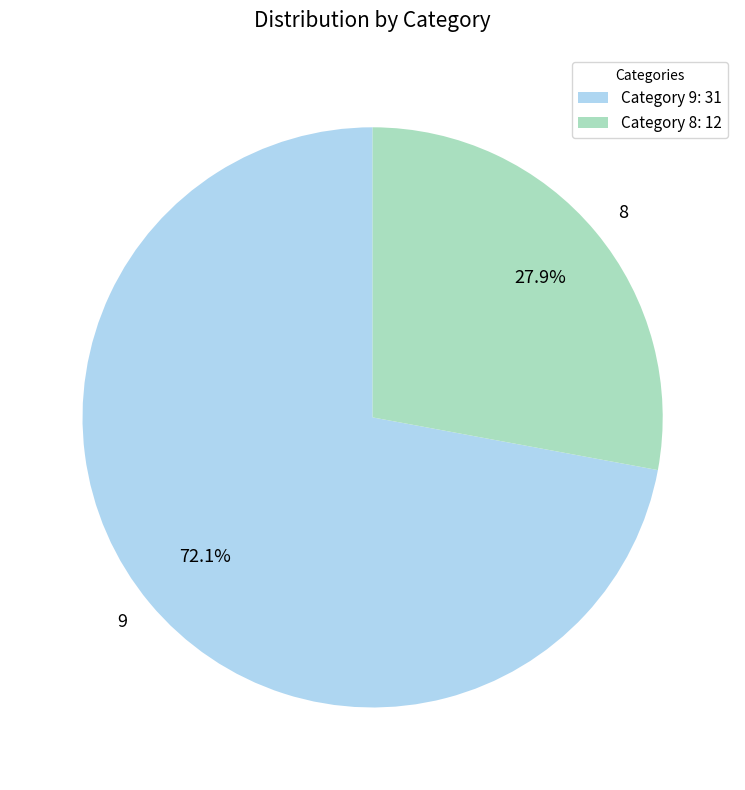

Is there a majority slice in this chart?

Yes